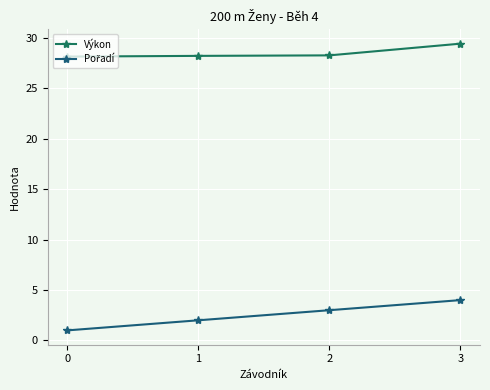

Is this an area chart (filled region under the line)?

No